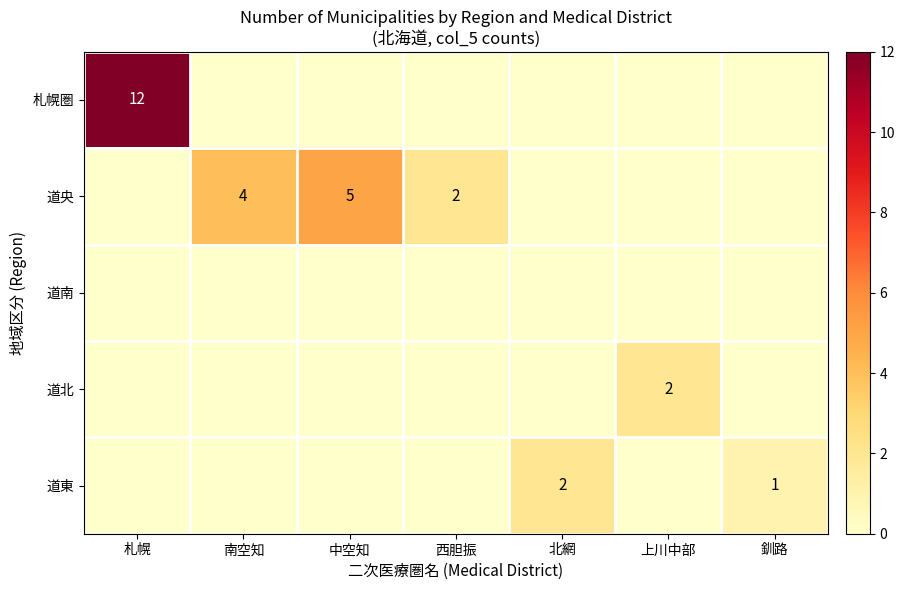

What is the maximum value shown in the chart?

12